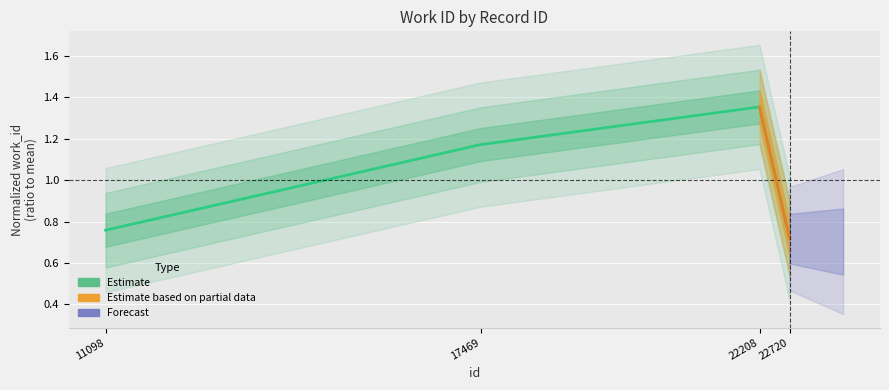

How many values are below 1?

2